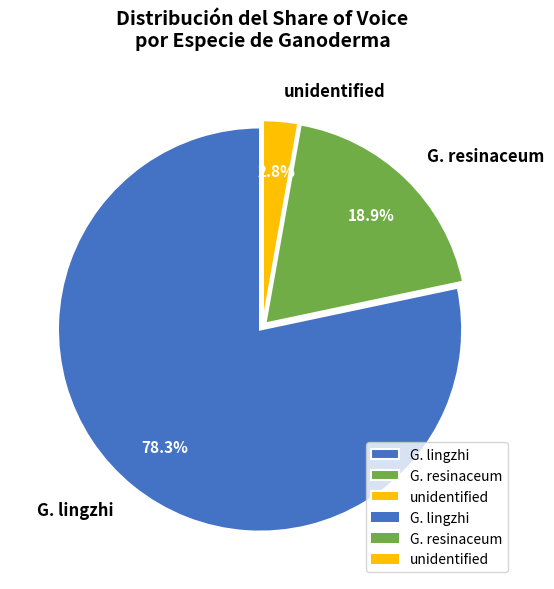

What is the ratio of the value at G. resinaceum to the value at unidentified?

6.8